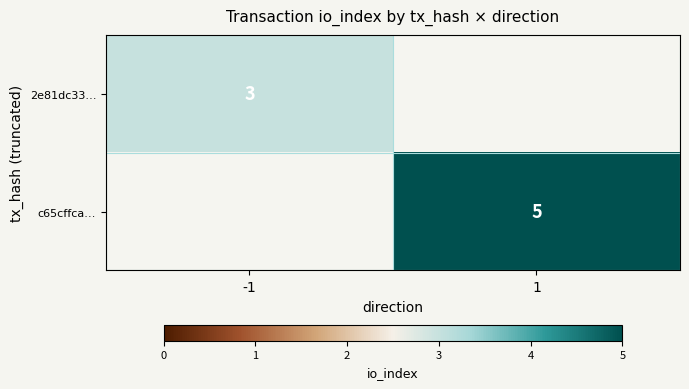

At which category does the chart reach its peak across all series?

1